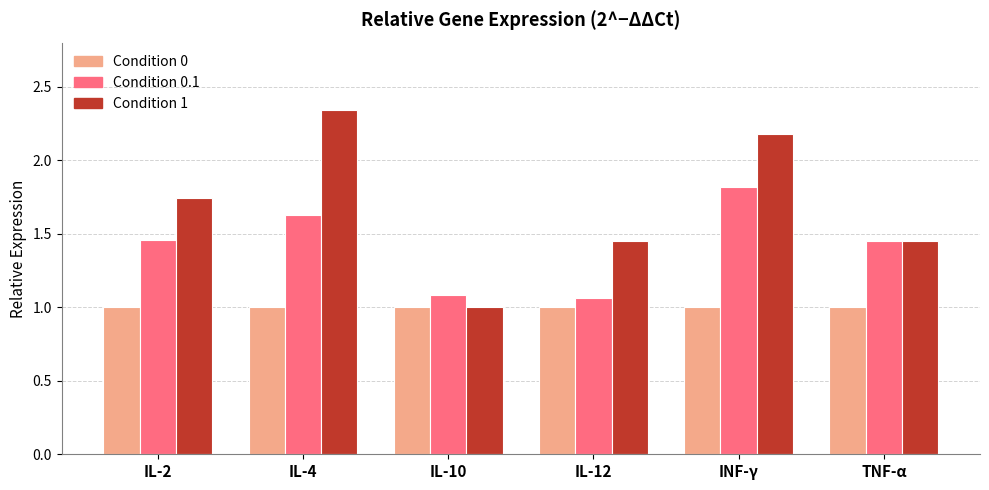

Rank the series by their average value, from highest to lowest.

Condition 1, Condition 0.1, Condition 0